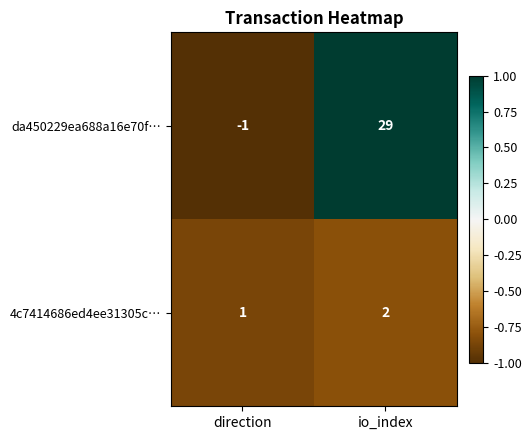

Is the value of 4c7414686ed4ee31305c… at io_index greater than the value of da450229ea688a16e70f… at io_index?

No